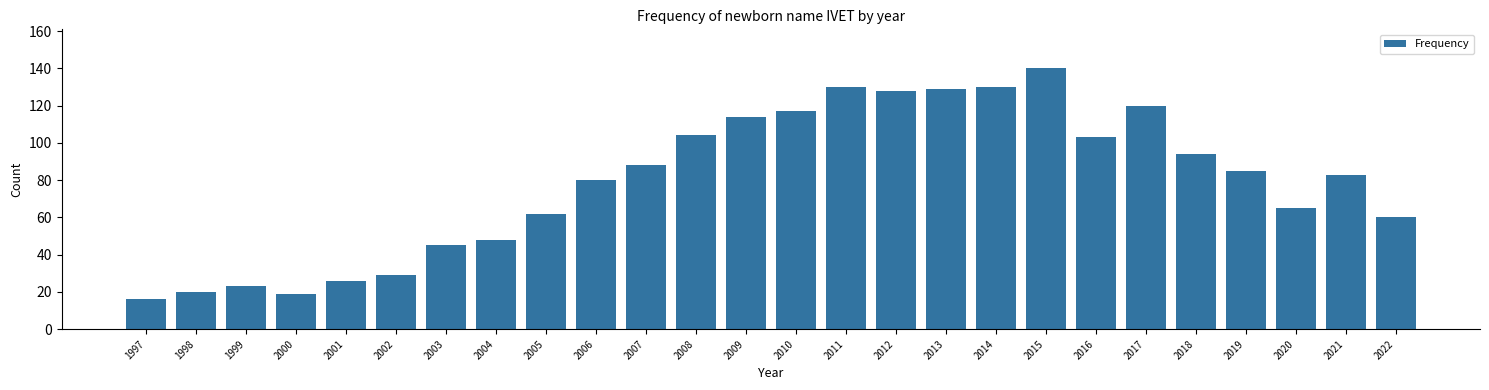

Reading left to right, extract all data points from this chart.

1997=16	1998=20	1999=23	2000=19	2001=26	2002=29	2003=45	2004=48	2005=62	2006=80	2007=88	2008=104	2009=114	2010=117	2011=130	2012=128	2013=129	2014=130	2015=140	2016=103	2017=120	2018=94	2019=85	2020=65	2021=83	2022=60